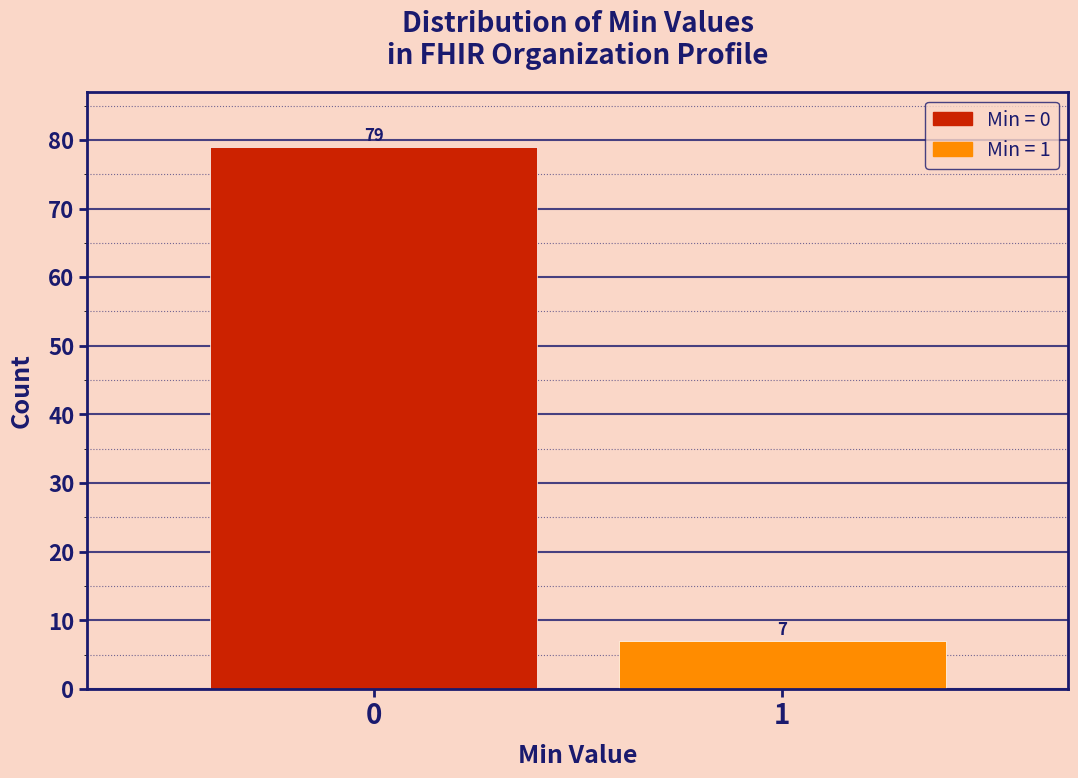

Reading left to right, what are all the values shown in this chart?

0=79	1=7